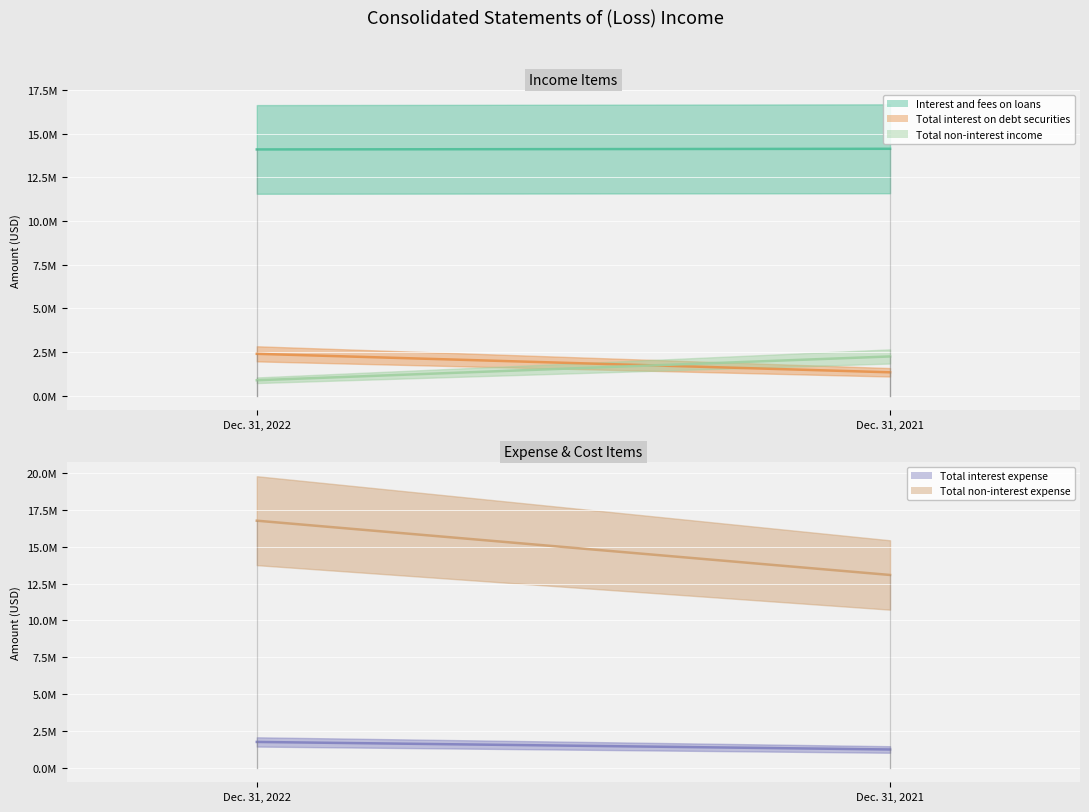

Does the chart display data point markers on the line(s)?

No